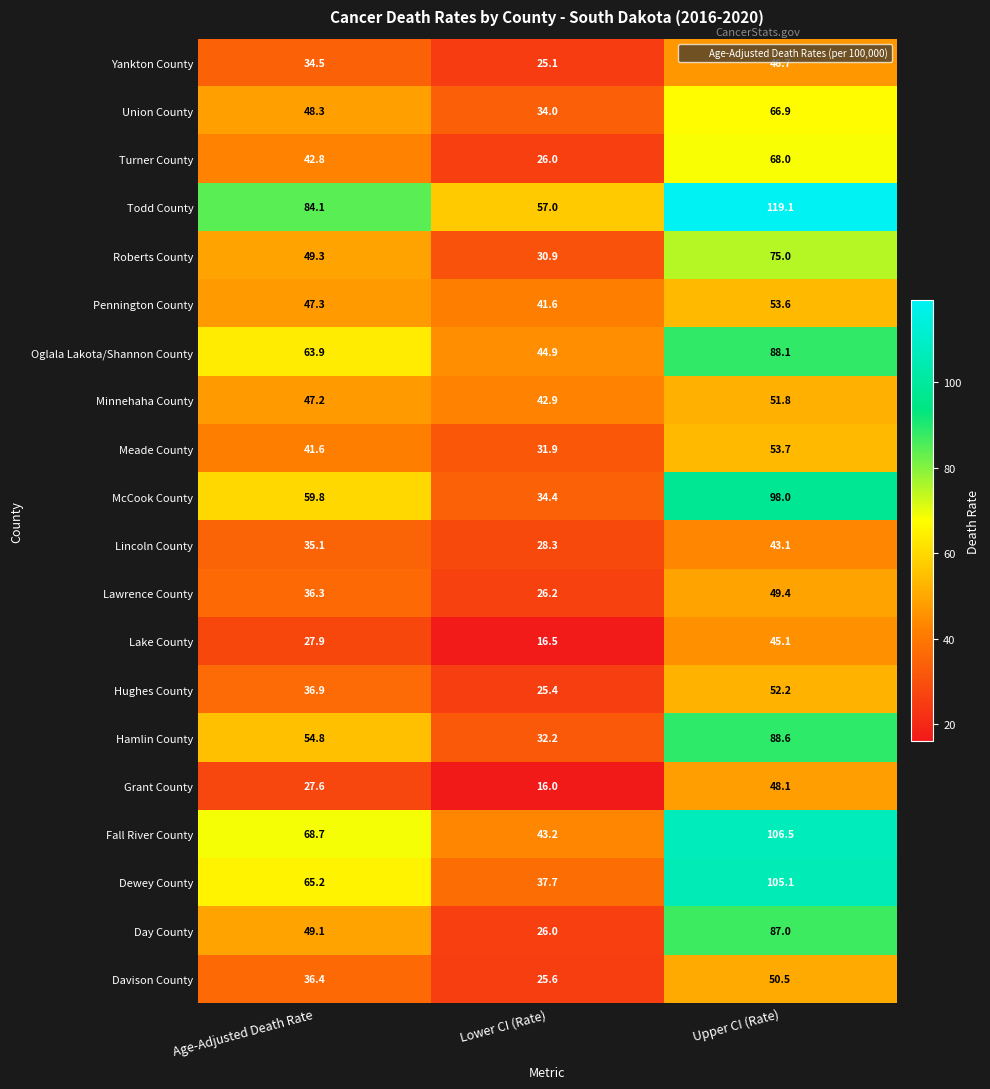

Rank the series at Upper CI (Rate) from highest to lowest value.

Todd County, Fall River County, Dewey County, McCook County, Hamlin County, Oglala Lakota/Shannon County, Day County, Roberts County, Turner County, Union County, Meade County, Pennington County, Hughes County, Minnehaha County, Davison County, Lawrence County, Grant County, Yankton County, Lake County, Lincoln County